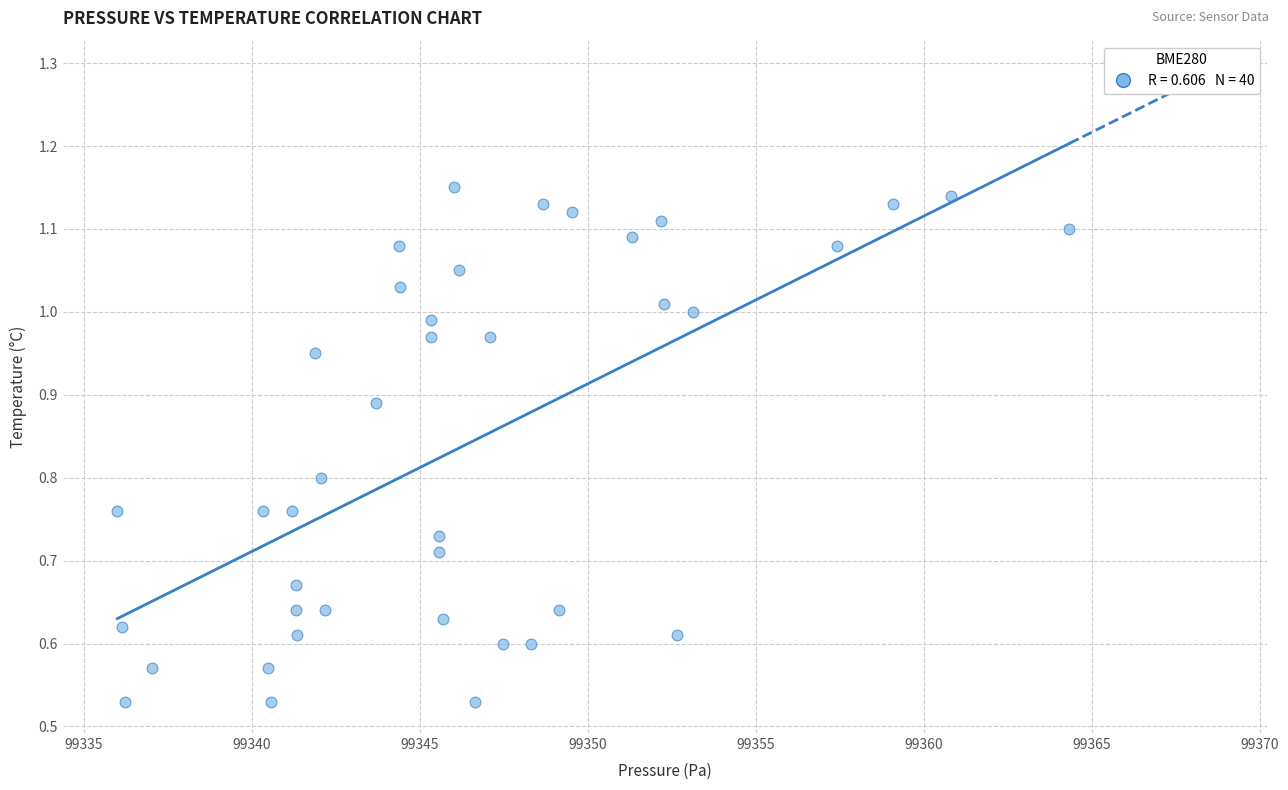

What is the range of X values (max minus min)?

28.3